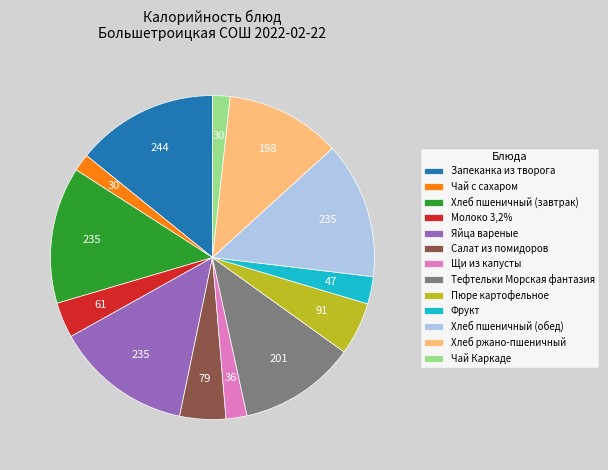

The Хлеб ржано-пшеничный slice represents 11% of the pie. True or false?

True